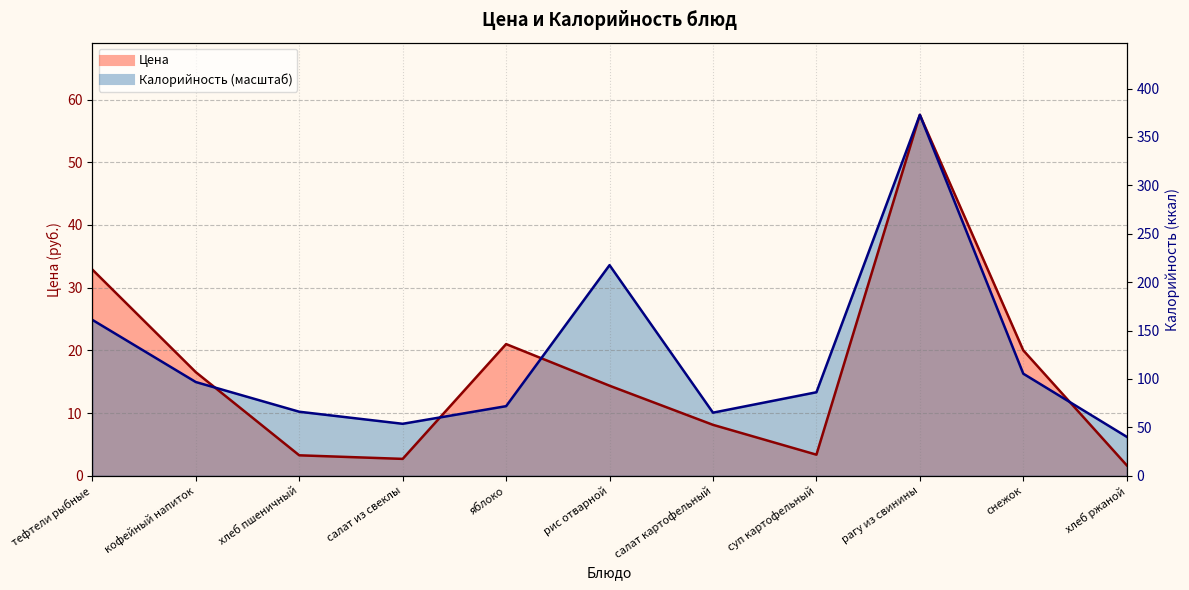

What is the maximum value for Калорийность?

57.6